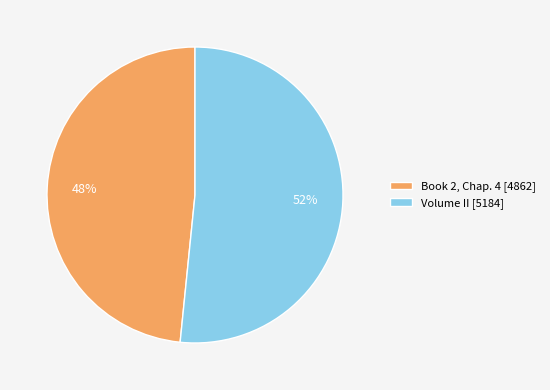

Count the number of slices in the pie.

2